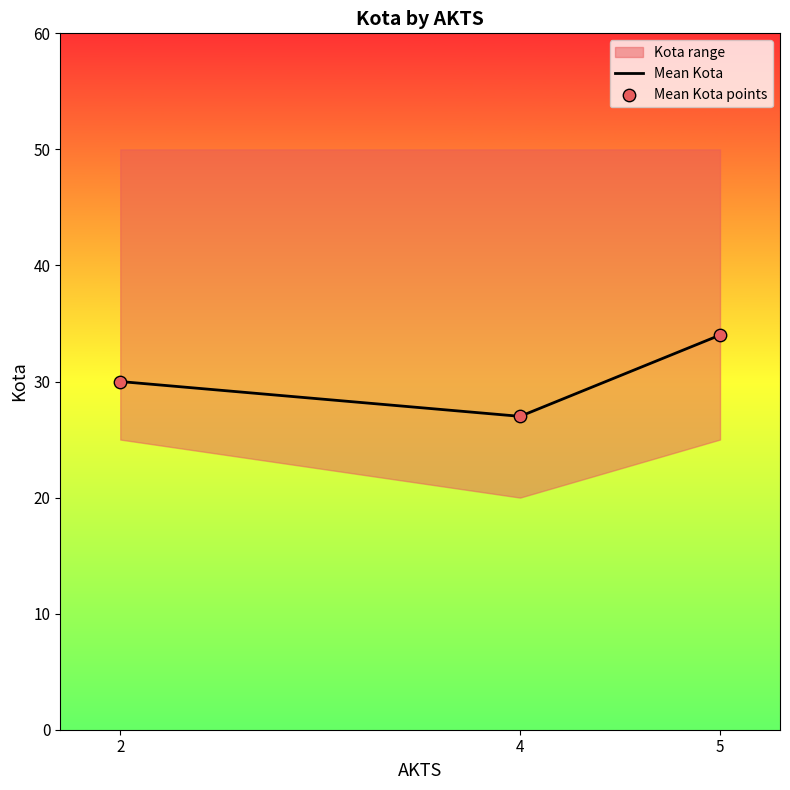

Which series has the largest total across all categories?

Mean Kota